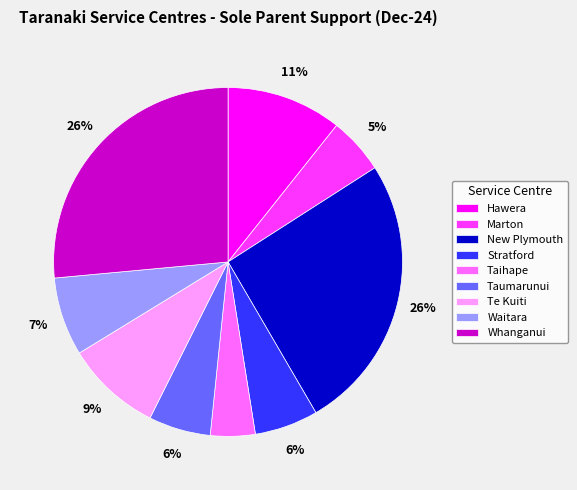

Between Whanganui and Stratford, which is larger?

Whanganui